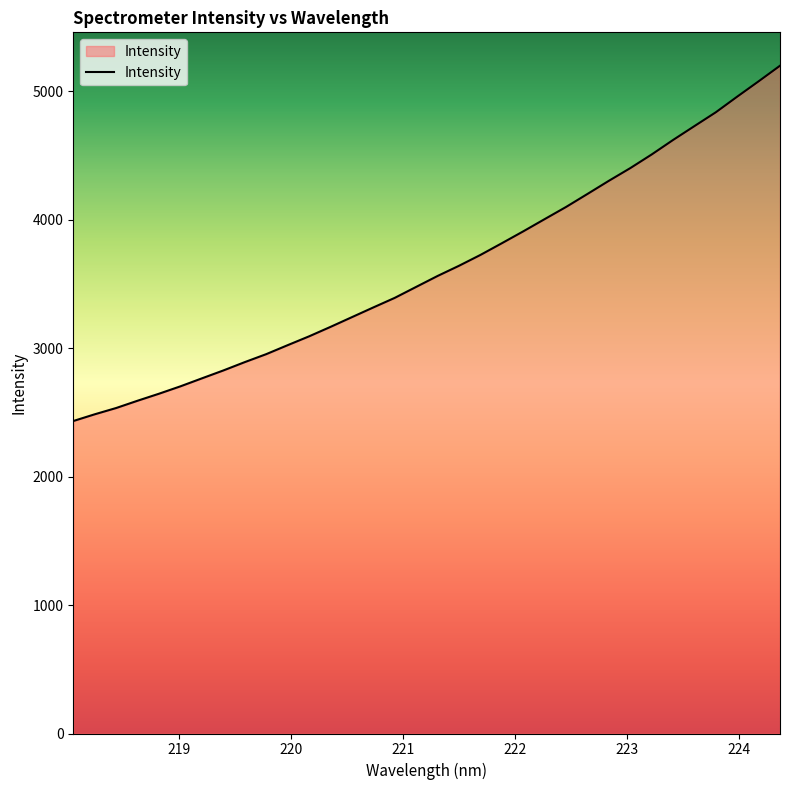

What is the maximum value shown in the chart?

5200.7